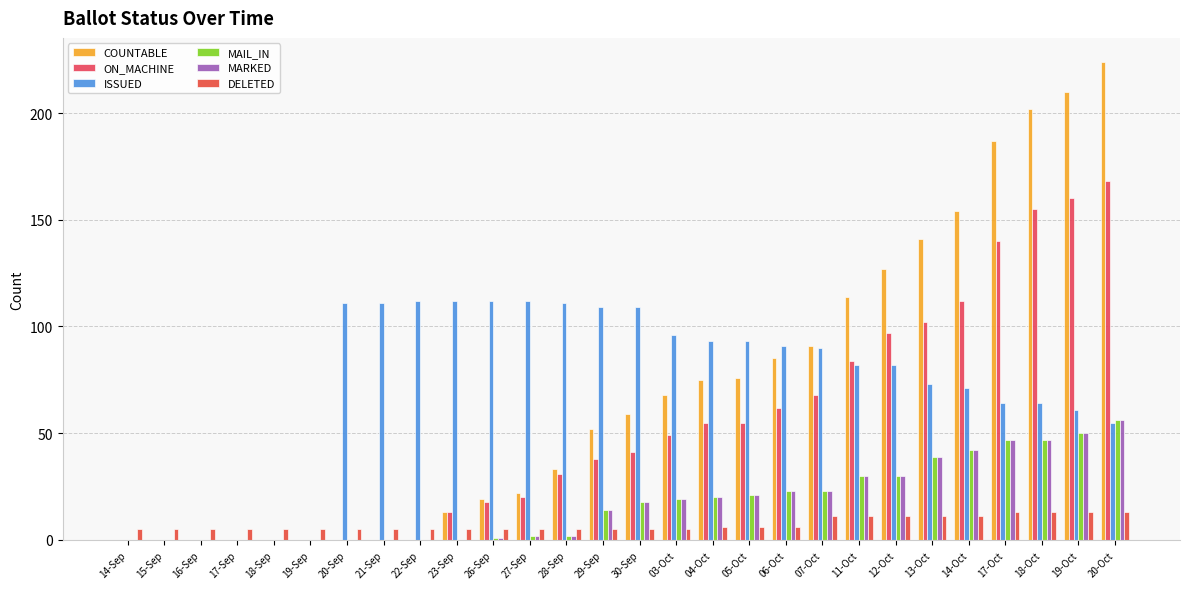

What value does the MAIL_IN series have at 19-Oct, to the nearest 10?

50